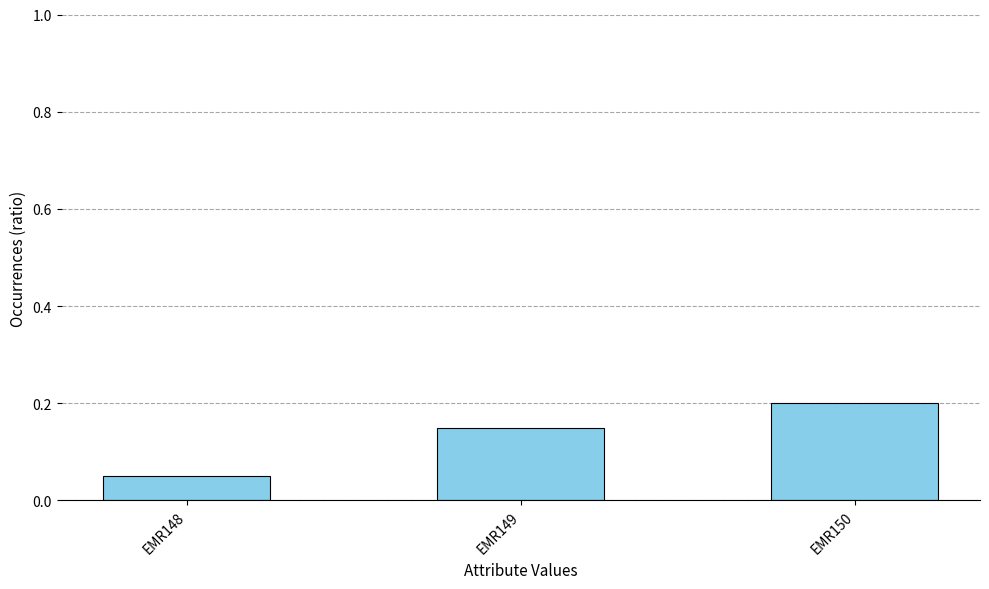

The value at EMR150 is 0.2. True or false?

True